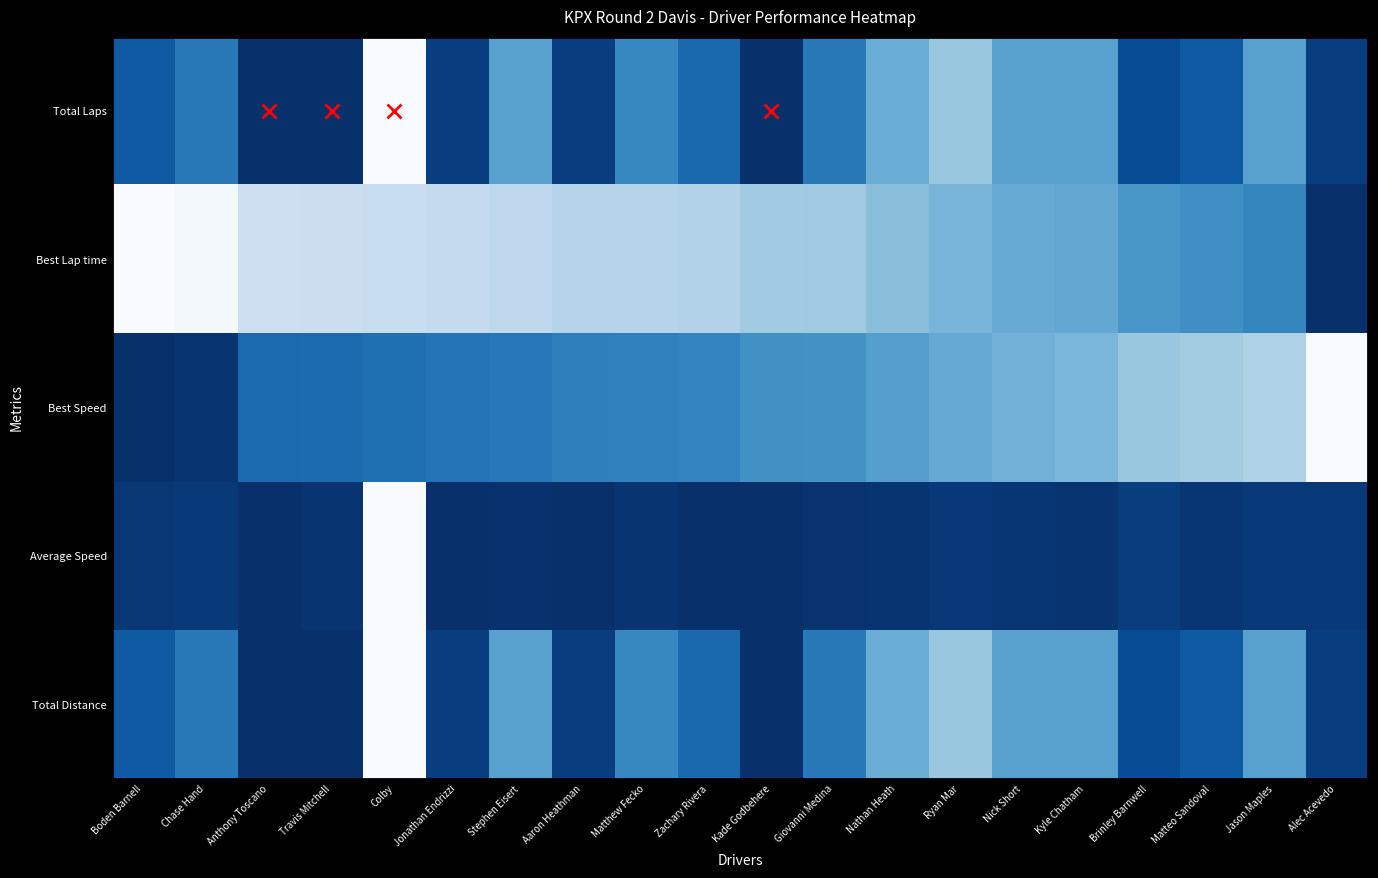

What is the total value across all series at Zachary Rivera?

3.5